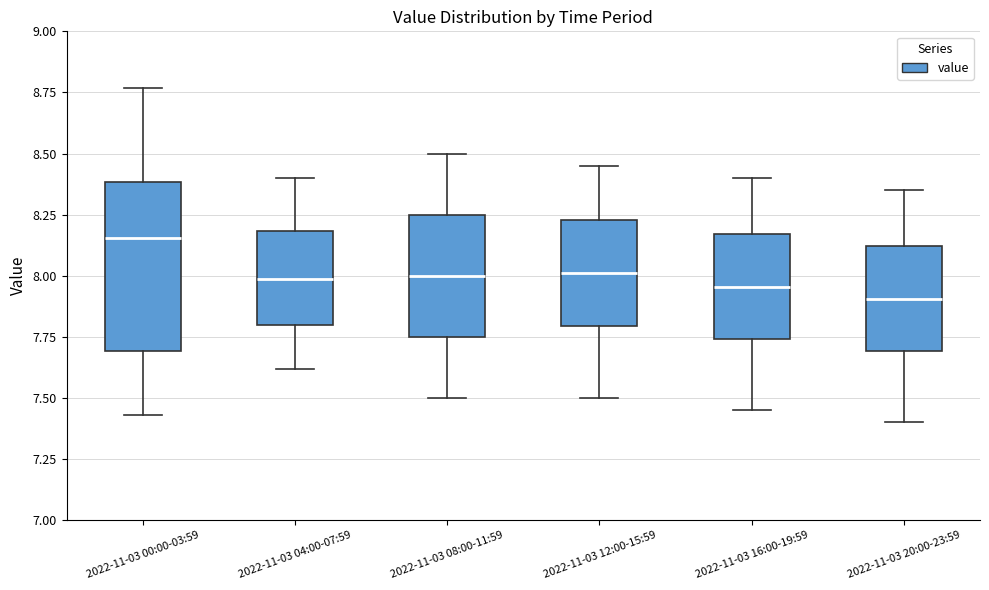

Reading left to right, read every box against the y-axis: the position of its median line, the range the box covers, and the ends of its whiskers. The values are not printed on the chart, so give them approximately, as read against the axis.

2022-11-03 00:00-03:59: median 8.15, box 7.70 to 8.40, whiskers 7.45 to 8.75
2022-11-03 04:00-07:59: median 8.00, box 7.80 to 8.20, whiskers 7.60 to 8.40
2022-11-03 08:00-11:59: median 8.00, box 7.75 to 8.25, whiskers 7.50 to 8.50
2022-11-03 12:00-15:59: median 8.00, box 7.80 to 8.25, whiskers 7.50 to 8.45
2022-11-03 16:00-19:59: median 7.95, box 7.75 to 8.15, whiskers 7.45 to 8.40
2022-11-03 20:00-23:59: median 7.90, box 7.70 to 8.10, whiskers 7.40 to 8.35